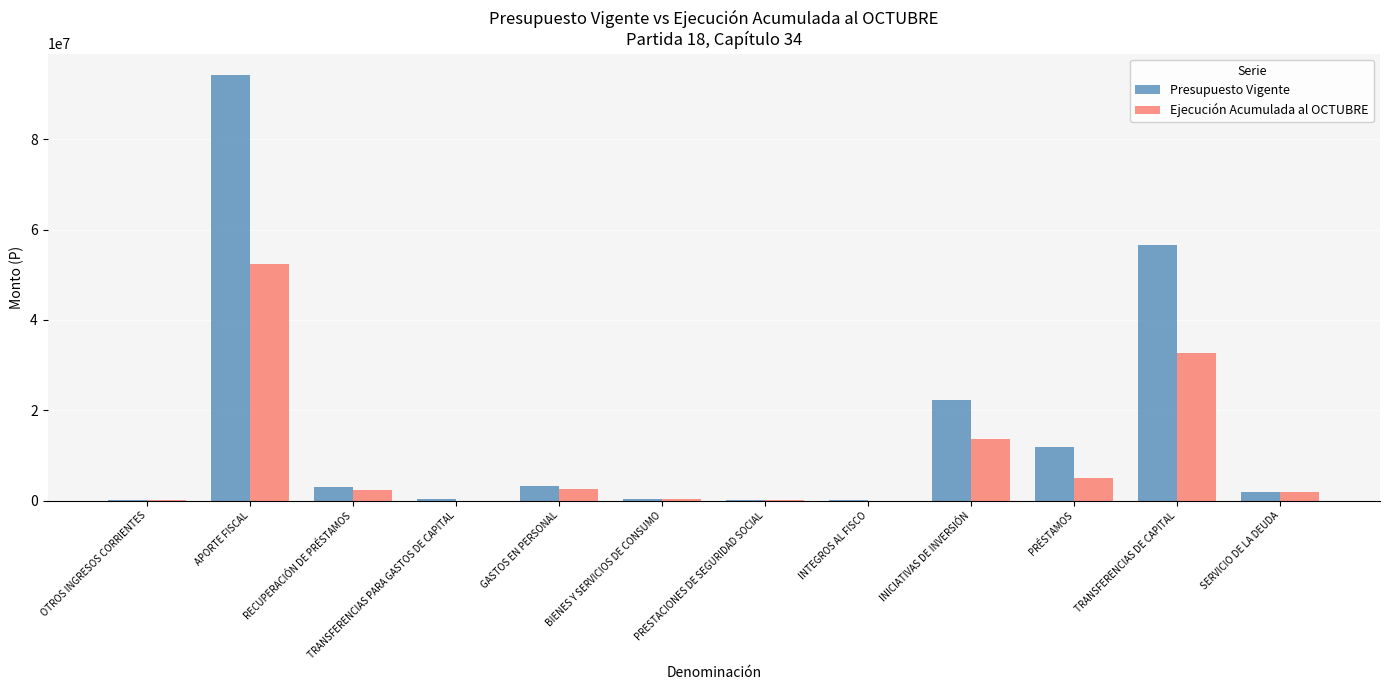

What is the sum of all Ejecución Acumulada al OCTUBRE values?

111010289